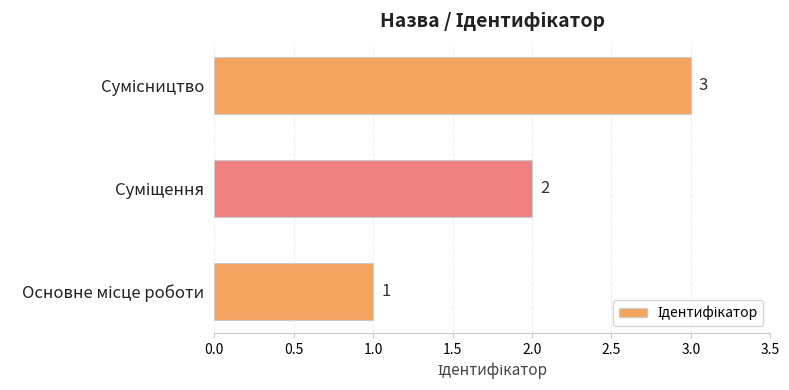

How many values are between 1 and 3?

3